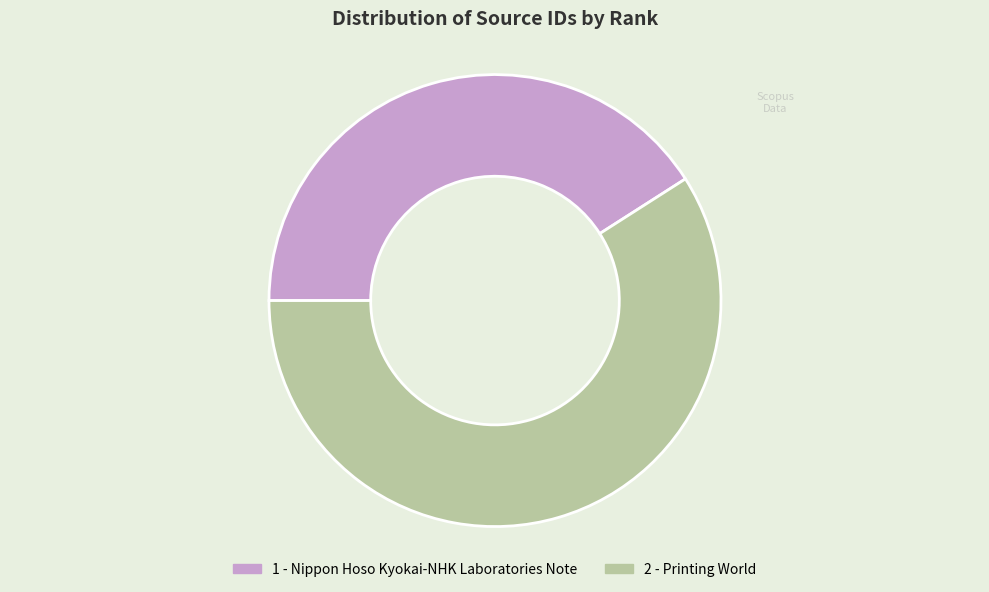

Does 1 - Nippon Hoso Kyokai-NHK Laboratories Note account for over 50% of the chart?

No